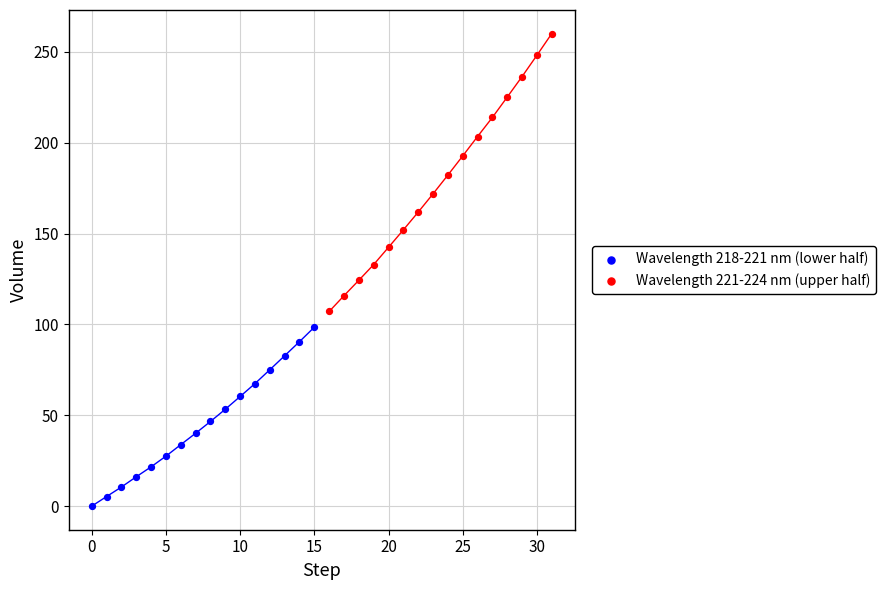

Which series contains the highest Y value?

Wavelength 221-224 nm (upper half)